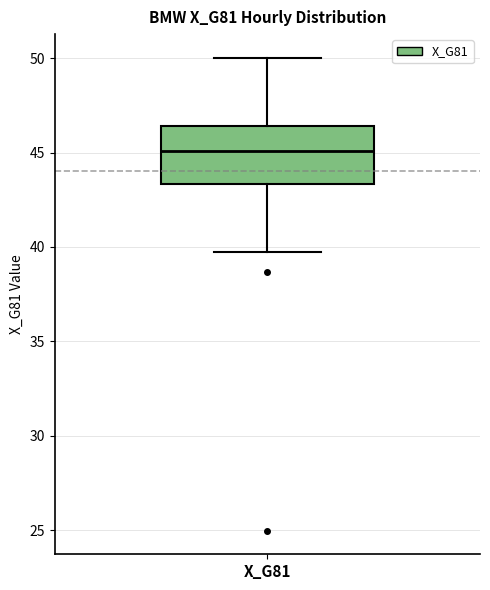

Read this box plot against the y-axis: the position of the median line, the range covered by the box, and the ends of both whiskers. The values are not printed on the chart, so give them approximately, as read against the axis.

median 45.0, box 43.5 to 46.5, whiskers 39.5 to 50.0